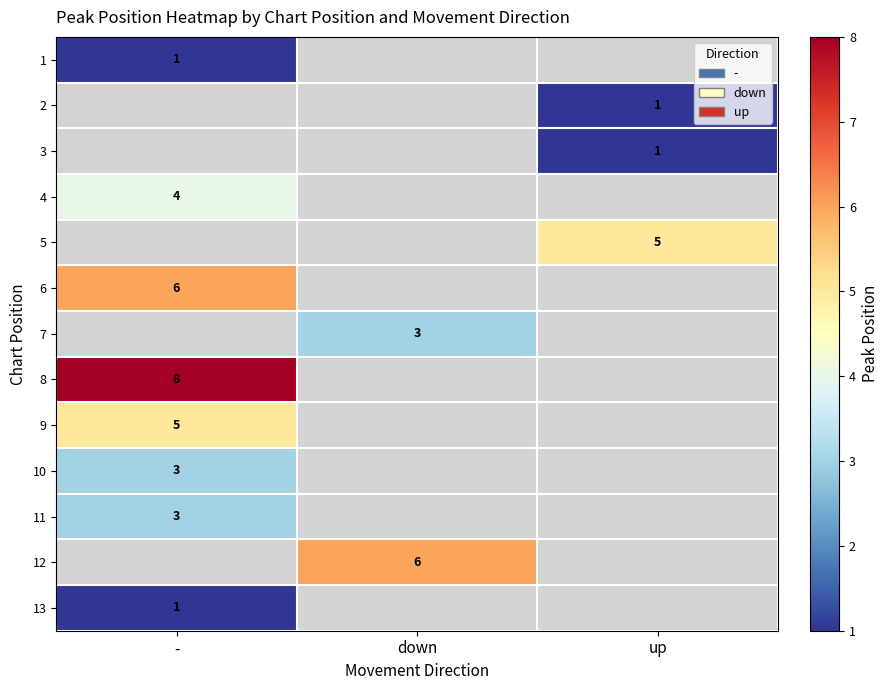

Is it true that 12 equals 3 at down?

False